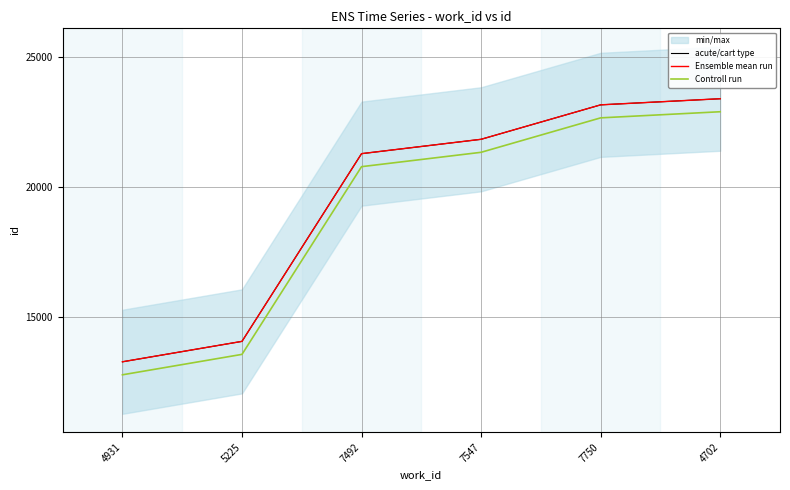

What is the label of the 2nd point from the right?

7750